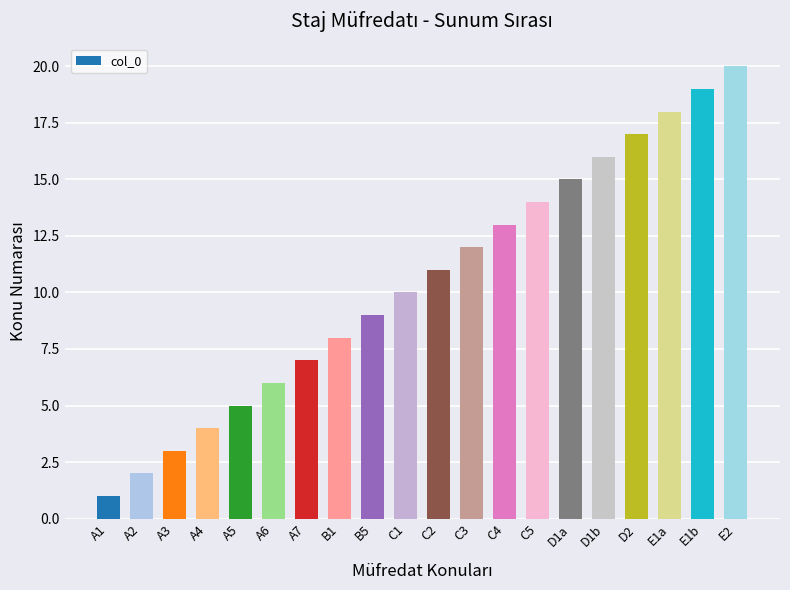

List the labels in order of value, smallest first.

A1, A2, A3, A4, A5, A6, A7, B1, B5, C1, C2, C3, C4, C5, D1a, D1b, D2, E1a, E1b, E2